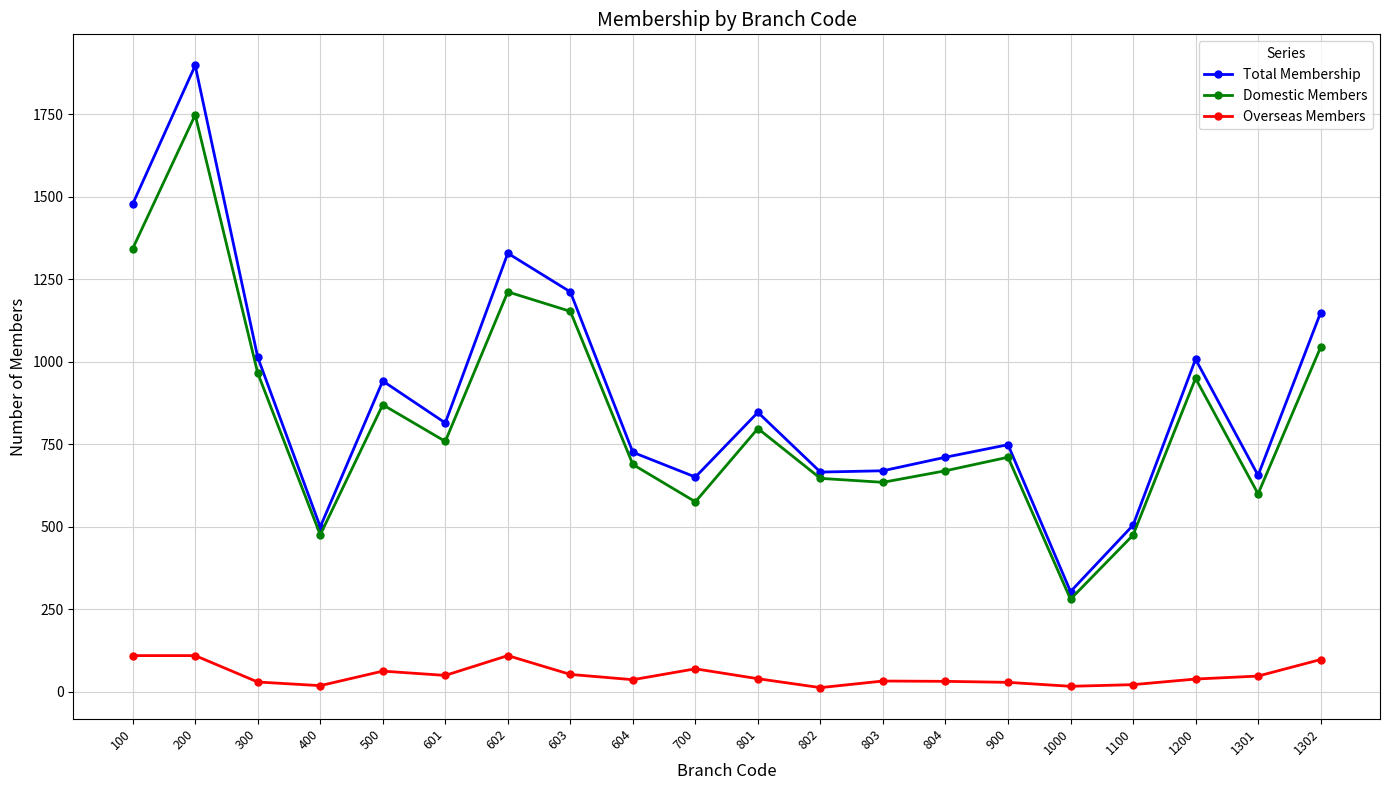

The Total Membership series shows 356 at 700. True or false?

False